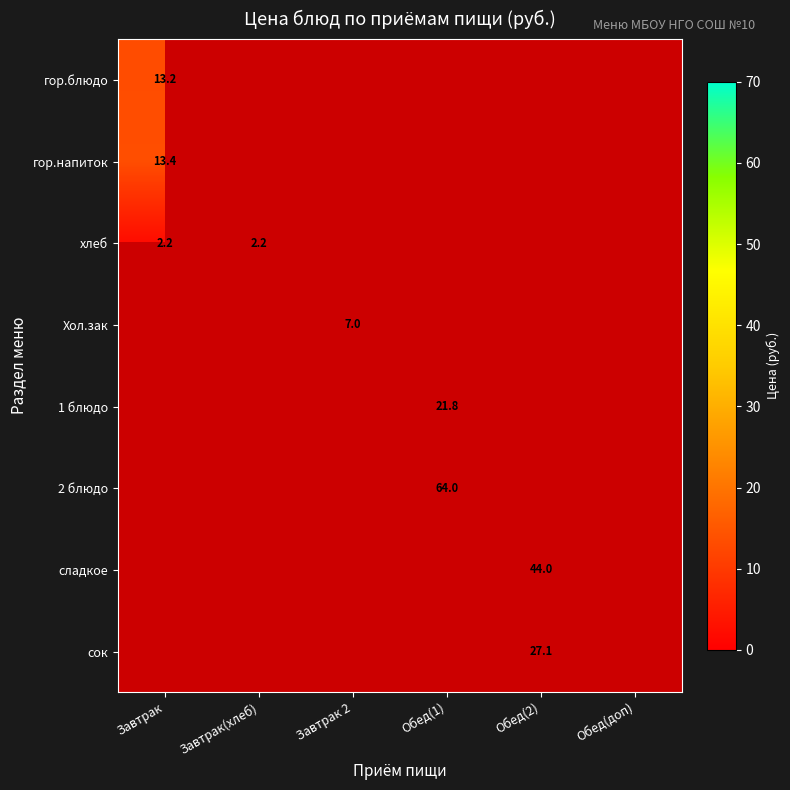

Which category has the lowest value across all series?

Завтрак(хлеб)